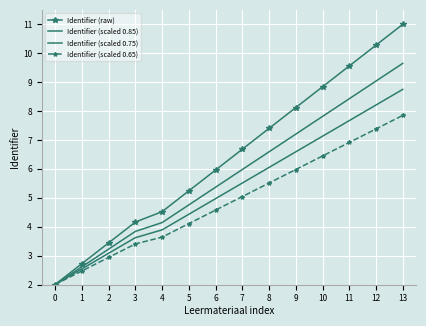

Which series has the largest range (max minus min)?

Identifier (raw)